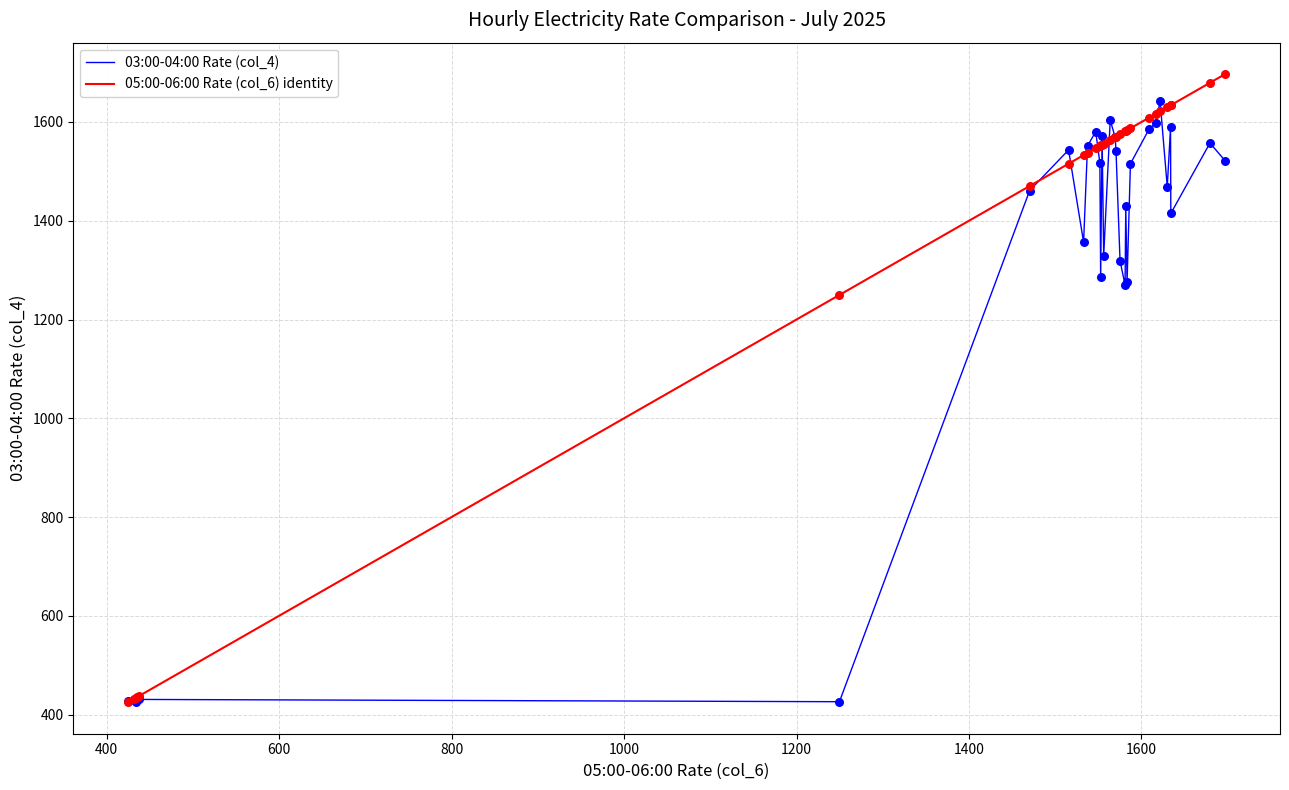

Which series has the largest total across all categories?

05:00-06:00 Rate (col_6) identity